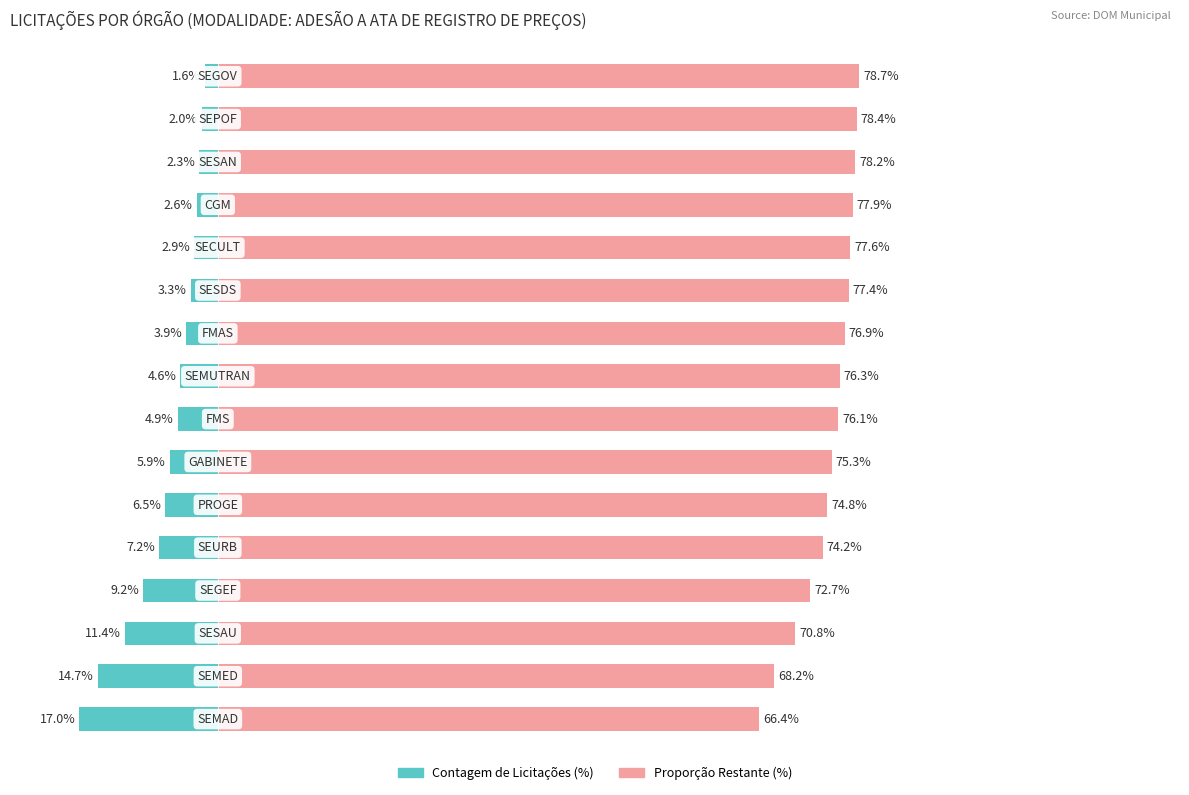

Where does the Contagem de Licitações series first go above -4?

9